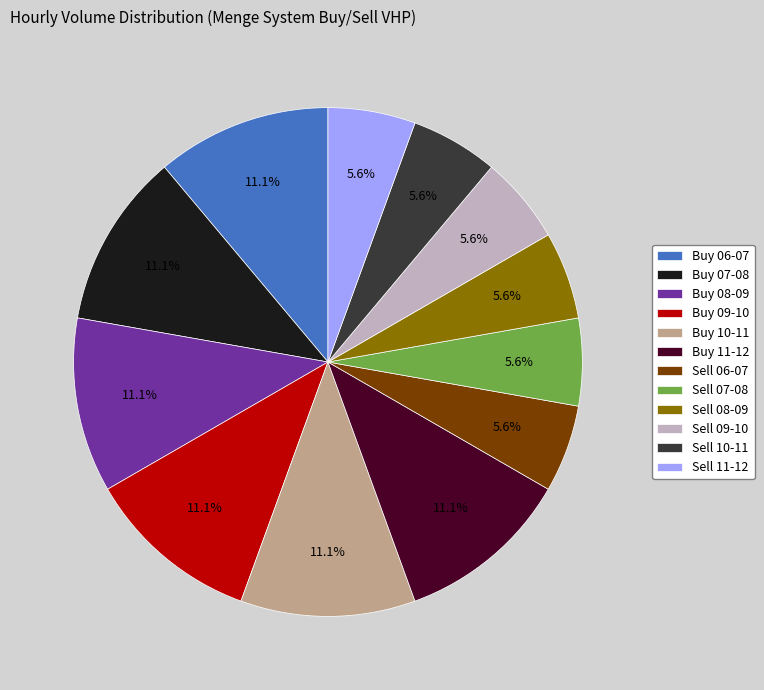

Count the number of slices in the pie.

12